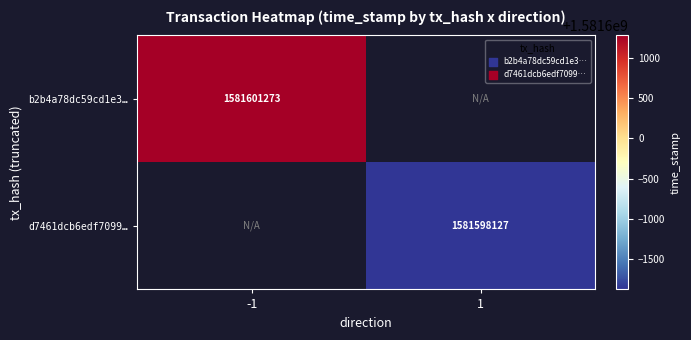

The value of d7461dcb6edf7099… at 1 is 889368117. True or false?

False